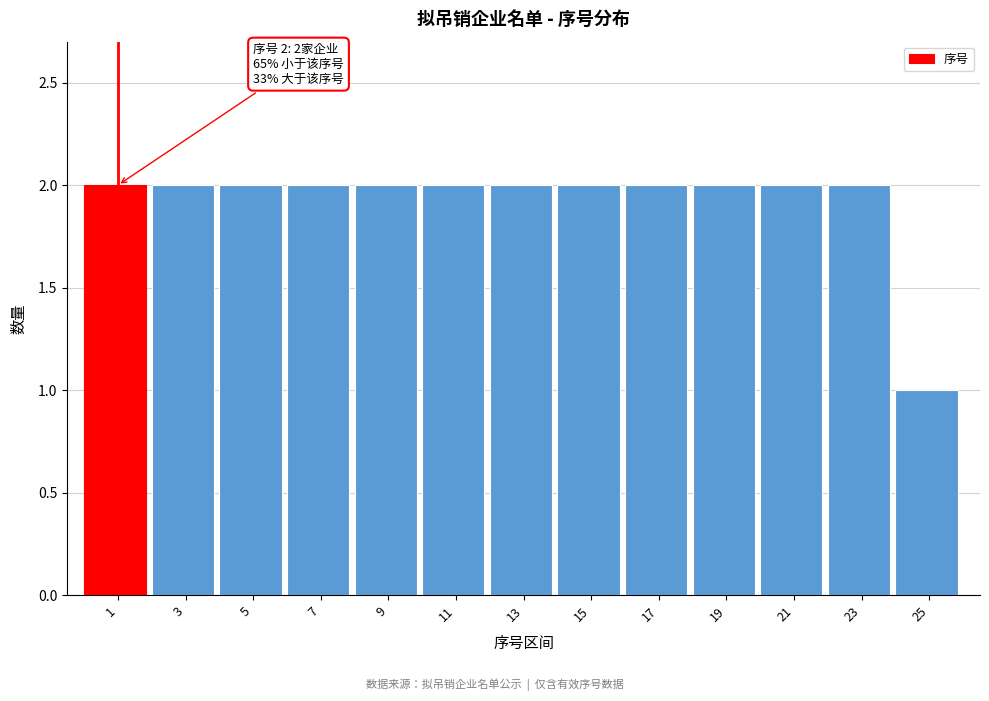

Reading left to right, extract all data points from this chart.

1=2	3=2	5=2	7=2	9=2	11=2	13=2	15=2	17=2	19=2	21=2	23=2	25=1